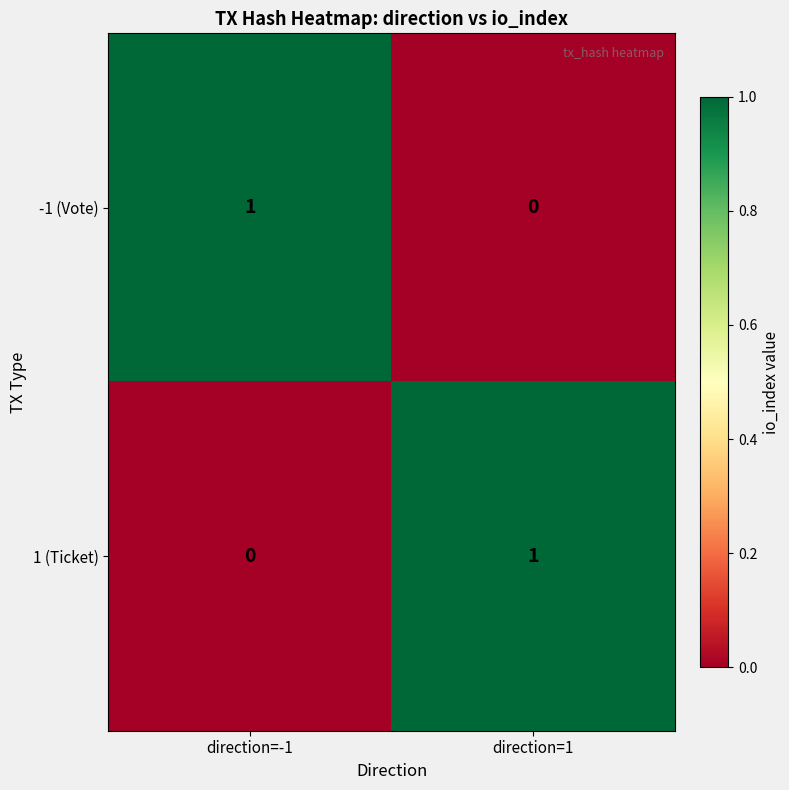

Which category has the highest value in the -1 (Vote) series?

direction=-1